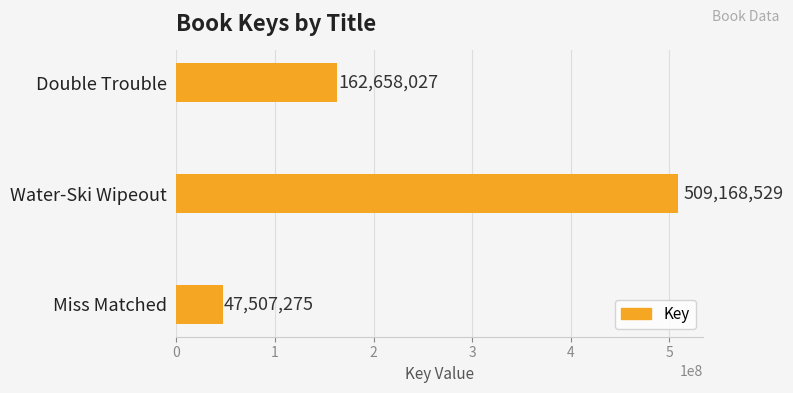

What position from the top is Miss Matched?

3